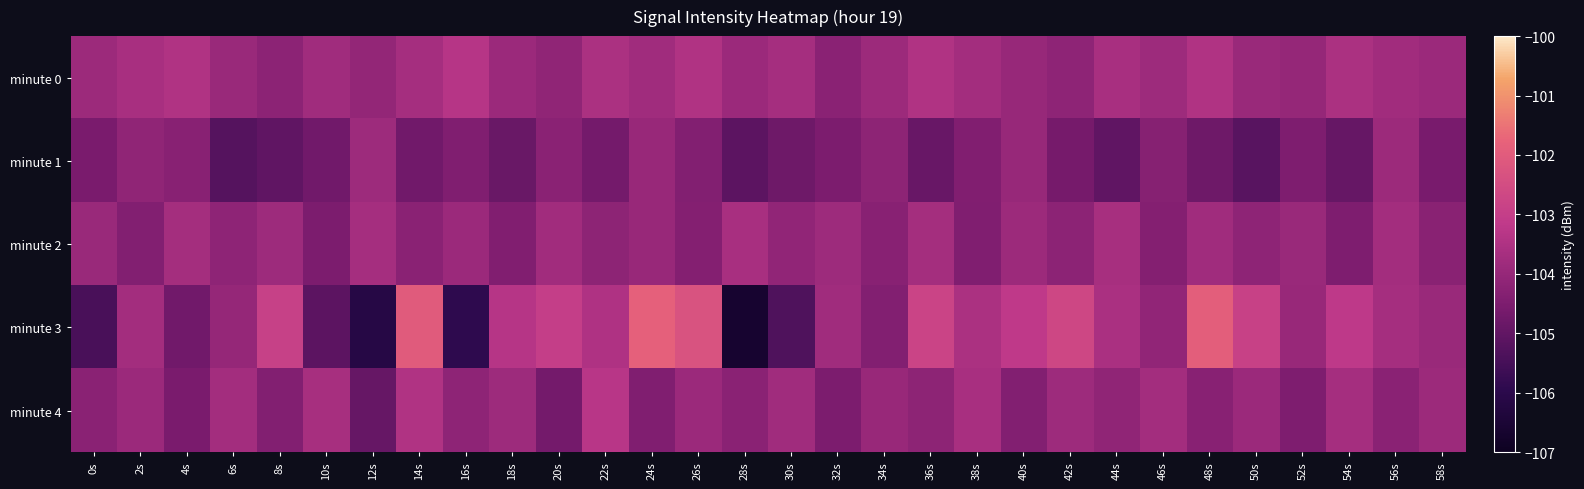

What is the maximum value shown in the chart?

-101.8